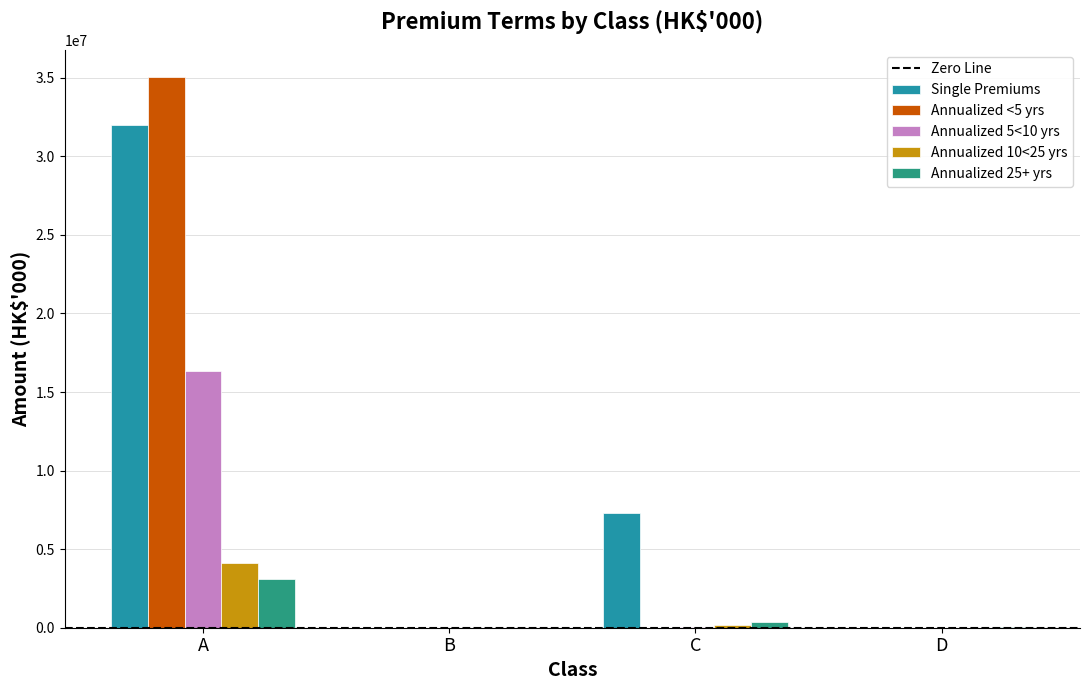

What is the average value of the Annualized <5 yrs series?

8756200